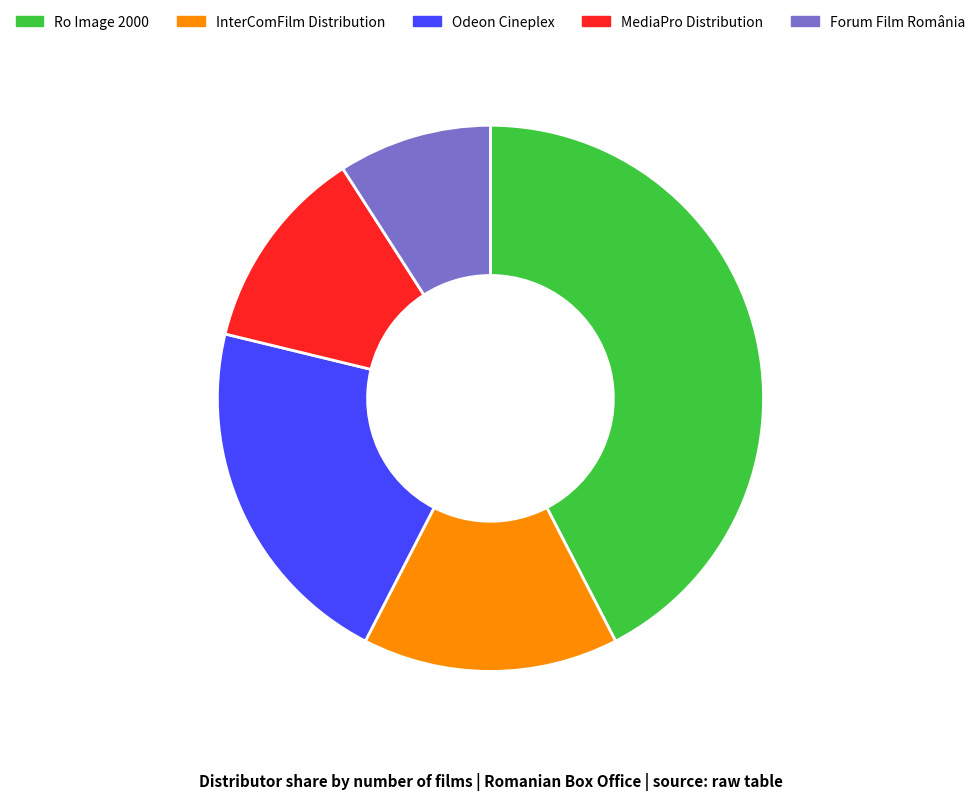

How many slices are in this pie chart?

5